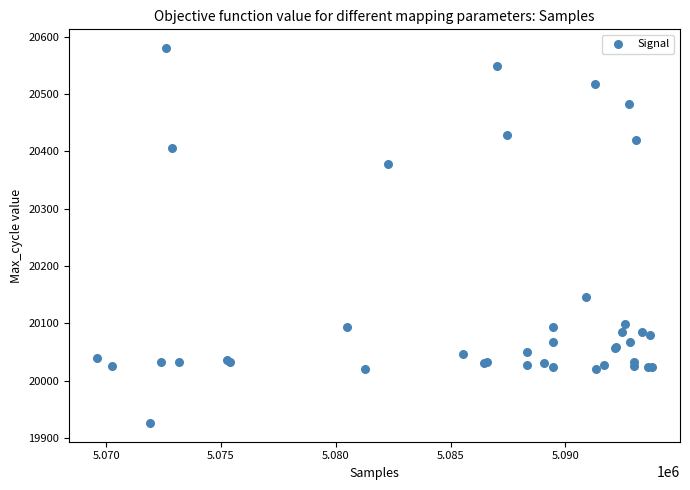

What Y value in the scatter plot is closest to 20253?

20145